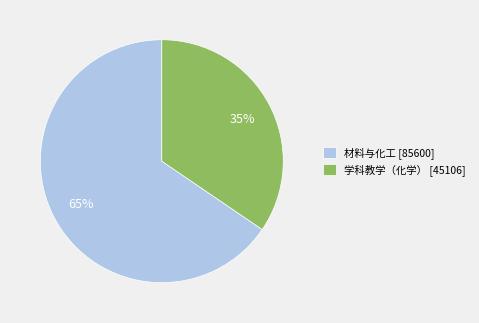

Is it true that 材料与化工 is 73% of the pie?

False